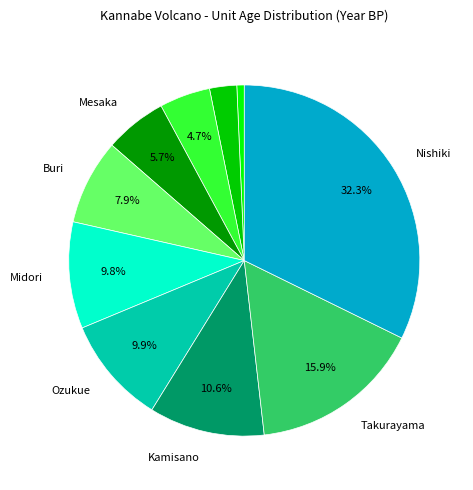

How many segments does this pie chart have?

10